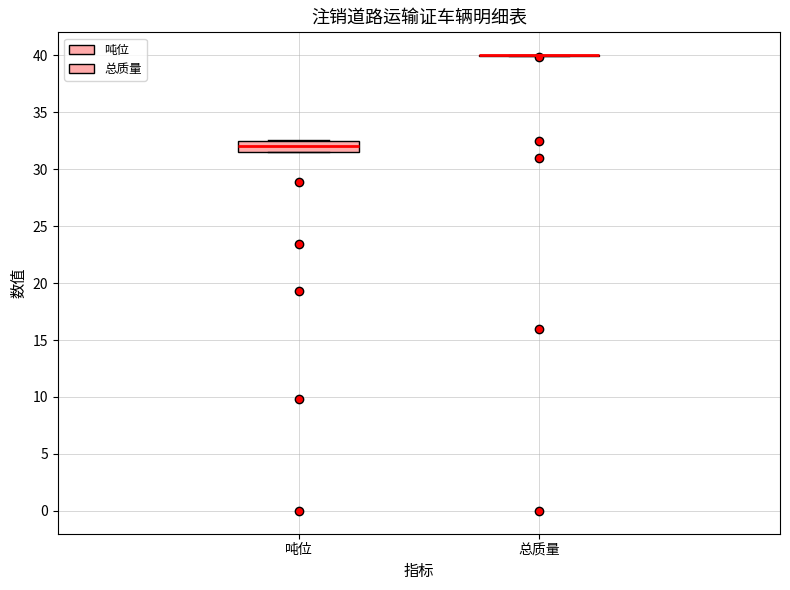

Reading left to right, transcribe this box plot: for each box, give where its median line is, the range the box spans, and where its two whiskers end, as read against the y-axis. The values are not printed on the chart, so give them approximately, as read against the axis.

吨位: median 32.0, box 31.5 to 32.5, whiskers 31.5 to 32.5
总质量: box collapsed to a line at 40.0, whiskers 40.0 to 40.0